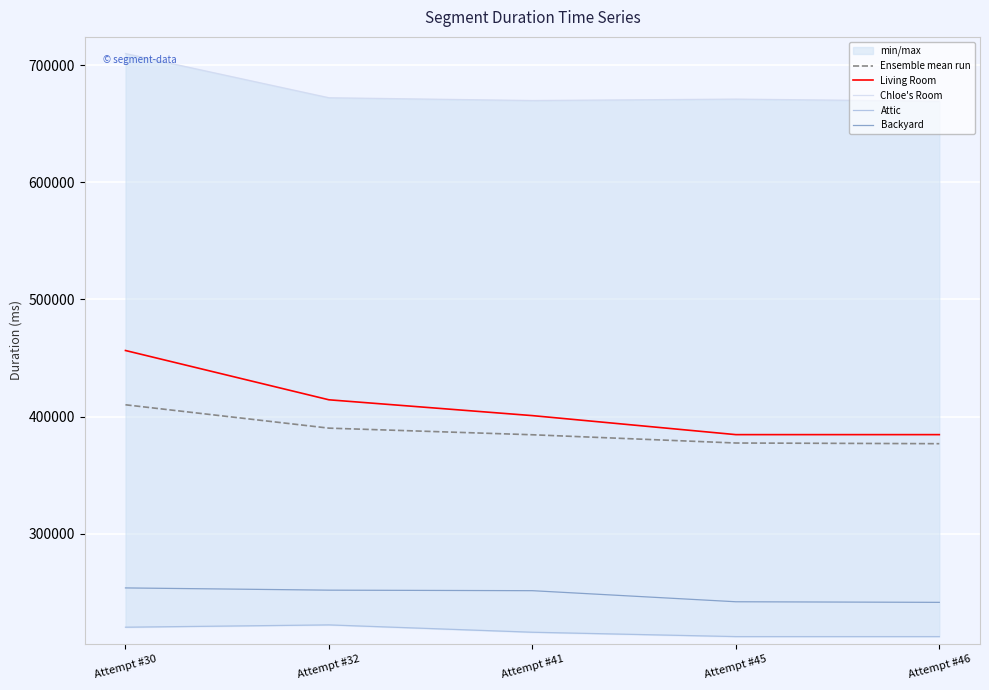

True or false: Ensemble mean run and Chloe's Room cross at least once.

False